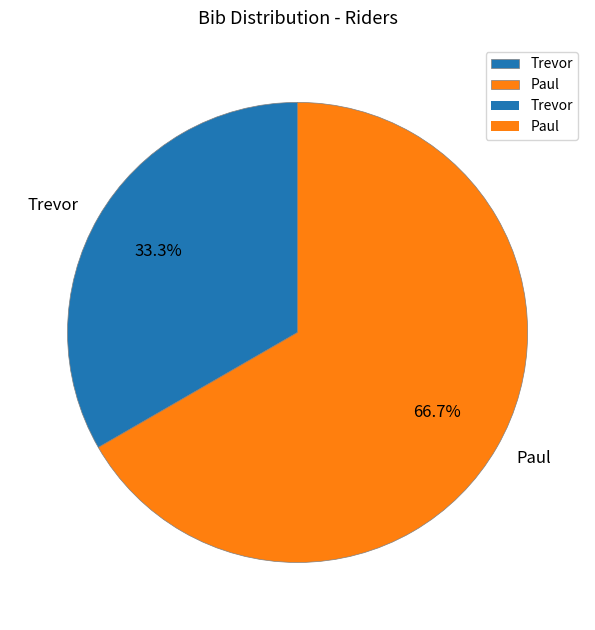

How many segments does this pie chart have?

2